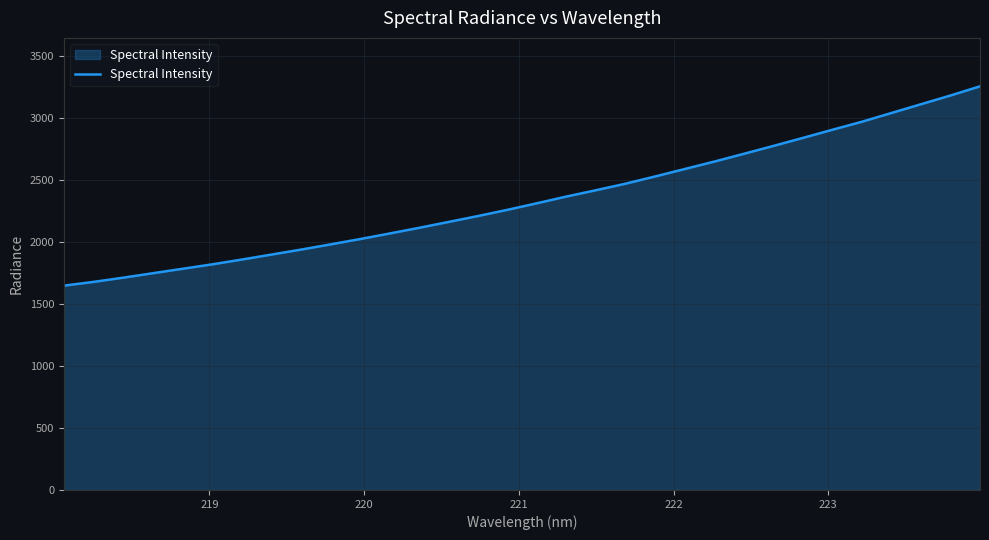

What is the minimum value shown in the chart?

1648.3